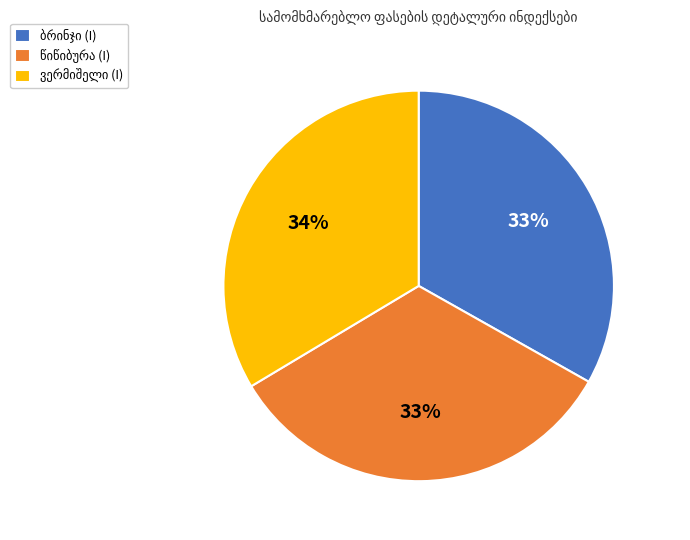

Does any single category account for the majority?

No